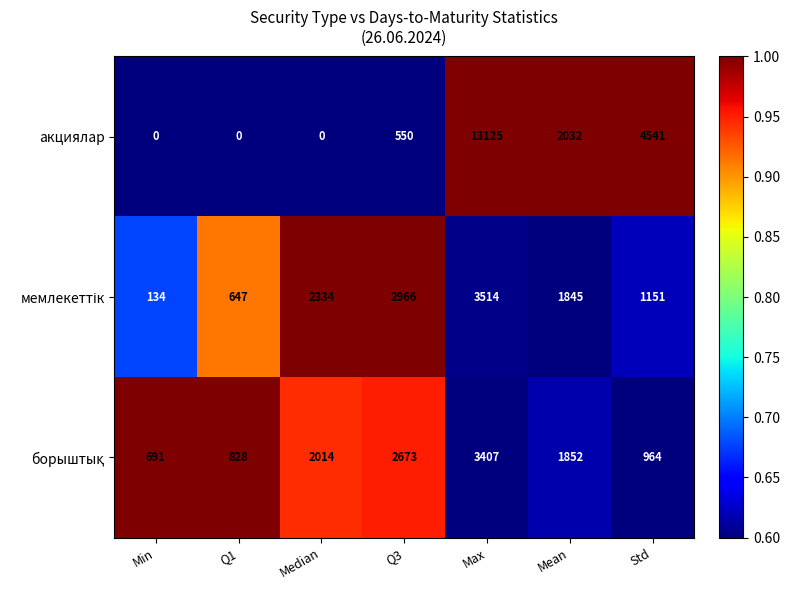

At how many categories does at least one series exceed 0?

7